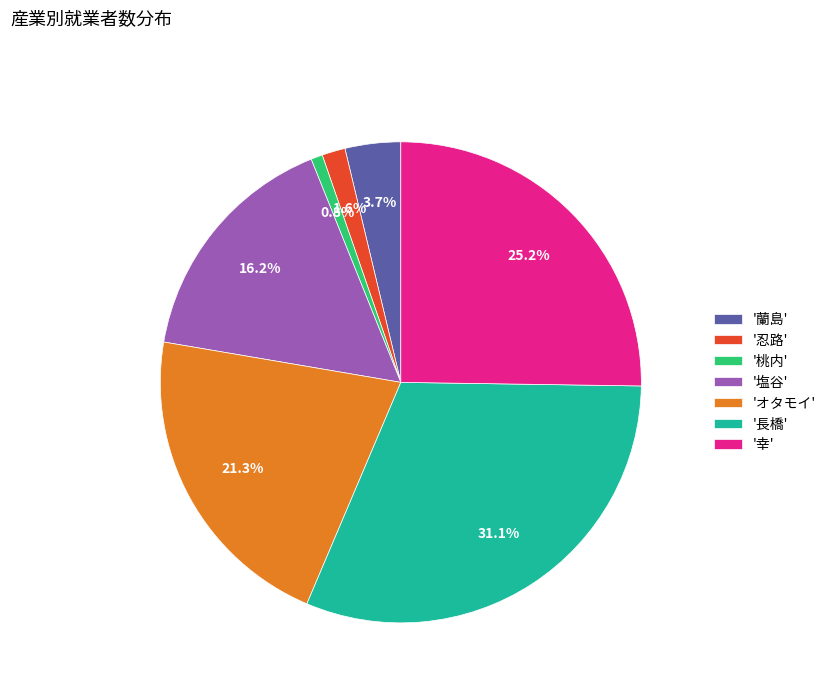

Between '長橋' and 'オタモイ', which is larger?

'長橋'